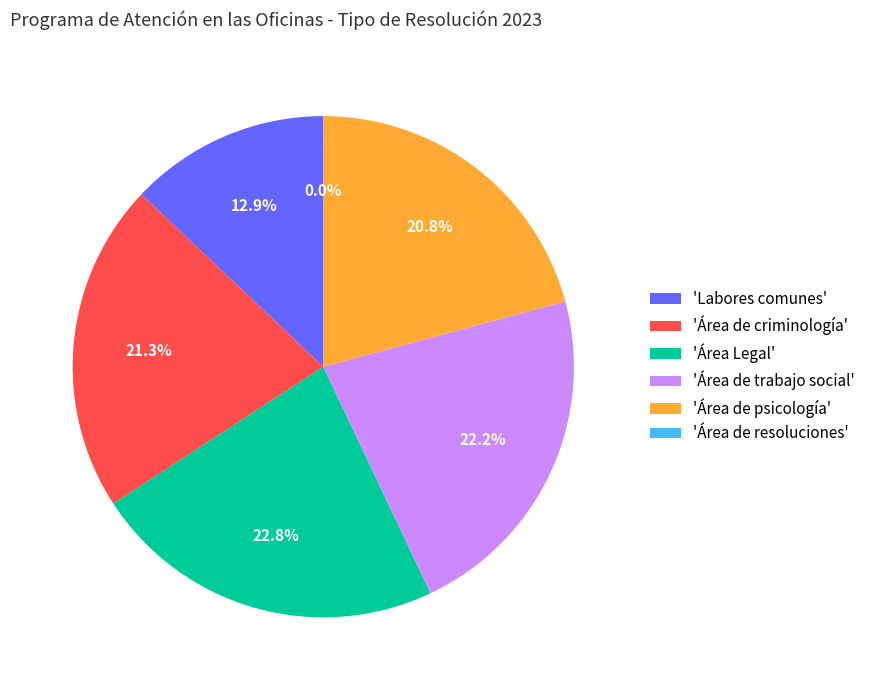

Between 'Área de trabajo social' and 'Labores comunes', which is larger?

'Área de trabajo social'